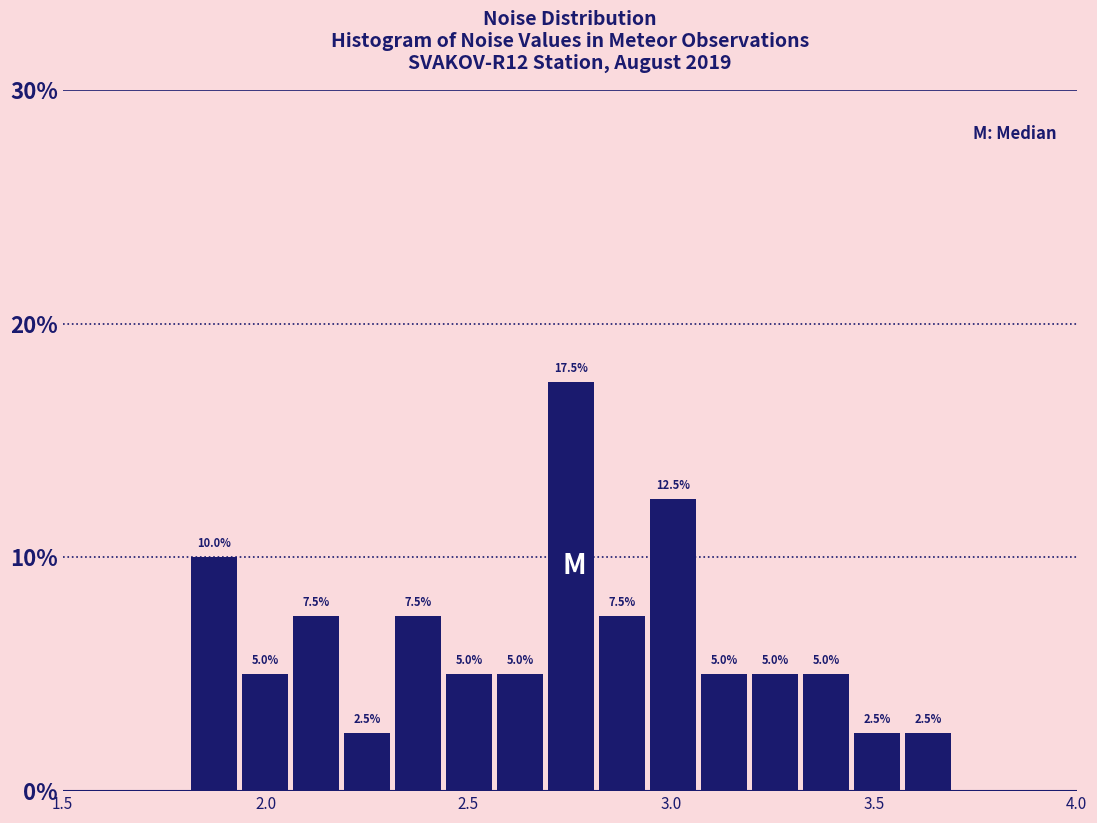

Read against the x-axis, roughly where is the centre of the tallest bar?

2.75